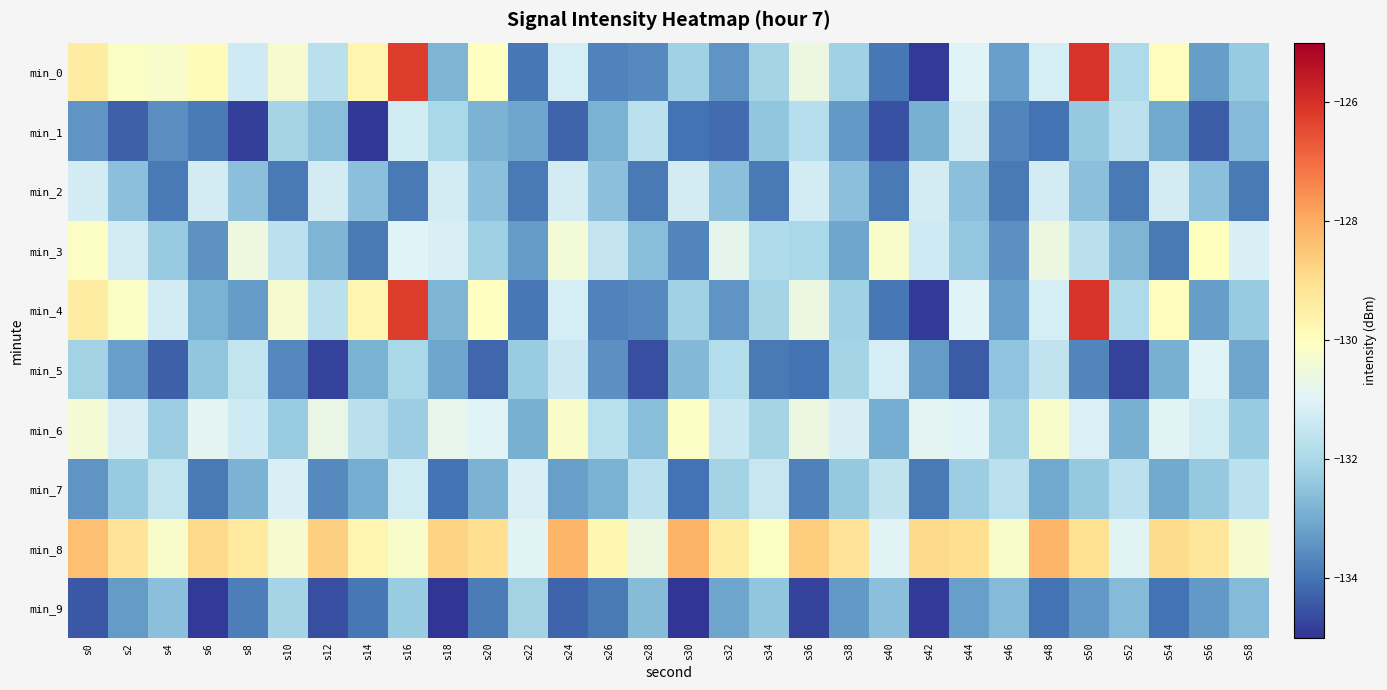

Reading left to right, transcribe all the data shown in this chart.

min_0: s0=-129.4	s2=-130.1	s4=-130.2	s6=-129.9	s8=-131.3	s10=-130.3	s12=-131.7	s14=-129.7	s16=-126.2	s18=-132.8	s20=-130.0	s22=-133.9	s24=-131.2	s26=-133.7	s28=-133.6	s30=-132.1	s32=-133.4	s34=-132.1	s36=-130.6	s38=-132.2	s40=-133.9	s42=-134.9	s44=-131.0	s46=-133.2	s48=-131.2	s50=-126.1	s52=-131.9	s54=-129.9	s56=-133.3	s58=-132.3
min_1: s0=-133.4	s2=-134.3	s4=-133.5	s6=-133.9	s8=-134.8	s10=-132.1	s12=-132.6	s14=-134.9	s16=-131.3	s18=-132.0	s20=-132.8	s22=-133.1	s24=-134.2	s26=-132.9	s28=-131.7	s30=-134.0	s32=-134.1	s34=-132.5	s36=-131.8	s38=-133.3	s40=-134.6	s42=-132.9	s44=-131.2	s46=-133.7	s48=-134.0	s50=-132.3	s52=-131.7	s54=-133.0	s56=-134.3	s58=-132.7
min_2: s0=-131.2	s2=-132.6	s4=-133.9	s6=-131.2	s8=-132.6	s10=-133.9	s12=-131.2	s14=-132.6	s16=-133.9	s18=-131.2	s20=-132.6	s22=-133.9	s24=-131.2	s26=-132.6	s28=-133.9	s30=-131.2	s32=-132.6	s34=-133.9	s36=-131.2	s38=-132.6	s40=-133.9	s42=-131.2	s44=-132.6	s46=-133.9	s48=-131.2	s50=-132.6	s52=-133.9	s54=-131.2	s56=-132.6	s58=-133.9
min_3: s0=-130.1	s2=-131.2	s4=-132.3	s6=-133.4	s8=-130.6	s10=-131.7	s12=-132.8	s14=-133.9	s16=-131.0	s18=-131.1	s20=-132.2	s22=-133.3	s24=-130.4	s26=-131.5	s28=-132.6	s30=-133.7	s32=-130.8	s34=-131.9	s36=-132.0	s38=-133.1	s40=-130.2	s42=-131.3	s44=-132.4	s46=-133.5	s48=-130.6	s50=-131.7	s52=-132.8	s54=-133.9	s56=-130.0	s58=-131.1
min_4: s0=-129.4	s2=-130.1	s4=-131.2	s6=-132.9	s8=-133.3	s10=-130.3	s12=-131.7	s14=-129.7	s16=-126.2	s18=-132.8	s20=-130.0	s22=-133.9	s24=-131.2	s26=-133.7	s28=-133.6	s30=-132.1	s32=-133.4	s34=-132.1	s36=-130.6	s38=-132.2	s40=-133.9	s42=-134.9	s44=-131.0	s46=-133.2	s48=-131.2	s50=-126.1	s52=-131.9	s54=-129.9	s56=-133.3	s58=-132.3
min_5: s0=-132.1	s2=-133.2	s4=-134.3	s6=-132.4	s8=-131.6	s10=-133.7	s12=-134.8	s14=-132.9	s16=-132.0	s18=-133.1	s20=-134.2	s22=-132.3	s24=-131.4	s26=-133.5	s28=-134.6	s30=-132.7	s32=-131.8	s34=-133.9	s36=-134.0	s38=-132.1	s40=-131.2	s42=-133.3	s44=-134.4	s46=-132.5	s48=-131.6	s50=-133.7	s52=-134.8	s54=-132.9	s56=-131.0	s58=-133.1
min_6: s0=-130.4	s2=-131.1	s4=-132.2	s6=-130.9	s8=-131.3	s10=-132.3	s12=-130.7	s14=-131.7	s16=-132.2	s18=-130.8	s20=-131.0	s22=-132.9	s24=-130.2	s26=-131.7	s28=-132.6	s30=-130.1	s32=-131.4	s34=-132.1	s36=-130.6	s38=-131.2	s40=-132.9	s42=-130.9	s44=-131.0	s46=-132.2	s48=-130.2	s50=-131.1	s52=-132.9	s54=-130.9	s56=-131.3	s58=-132.3
min_7: s0=-133.4	s2=-132.3	s4=-131.5	s6=-133.9	s8=-132.8	s10=-131.1	s12=-133.6	s14=-132.9	s16=-131.3	s18=-134.0	s20=-132.8	s22=-131.1	s24=-133.2	s26=-132.9	s28=-131.7	s30=-134.0	s32=-132.1	s34=-131.5	s36=-133.8	s38=-132.3	s40=-131.6	s42=-133.9	s44=-132.2	s46=-131.7	s48=-133.0	s50=-132.3	s52=-131.7	s54=-133.0	s56=-132.3	s58=-131.7
min_8: s0=-128.4	s2=-129.1	s4=-130.2	s6=-128.9	s8=-129.3	s10=-130.3	s12=-128.7	s14=-129.7	s16=-130.2	s18=-128.8	s20=-129.0	s22=-130.9	s24=-128.2	s26=-129.7	s28=-130.6	s30=-128.1	s32=-129.4	s34=-130.1	s36=-128.6	s38=-129.2	s40=-130.9	s42=-128.9	s44=-129.0	s46=-130.2	s48=-128.2	s50=-129.1	s52=-130.9	s54=-128.9	s56=-129.3	s58=-130.3
min_9: s0=-134.4	s2=-133.3	s4=-132.5	s6=-134.9	s8=-133.8	s10=-132.1	s12=-134.6	s14=-133.9	s16=-132.3	s18=-135.0	s20=-133.8	s22=-132.1	s24=-134.2	s26=-133.9	s28=-132.7	s30=-135.0	s32=-133.1	s34=-132.5	s36=-134.8	s38=-133.3	s40=-132.6	s42=-134.9	s44=-133.2	s46=-132.7	s48=-134.0	s50=-133.3	s52=-132.7	s54=-134.0	s56=-133.3	s58=-132.7